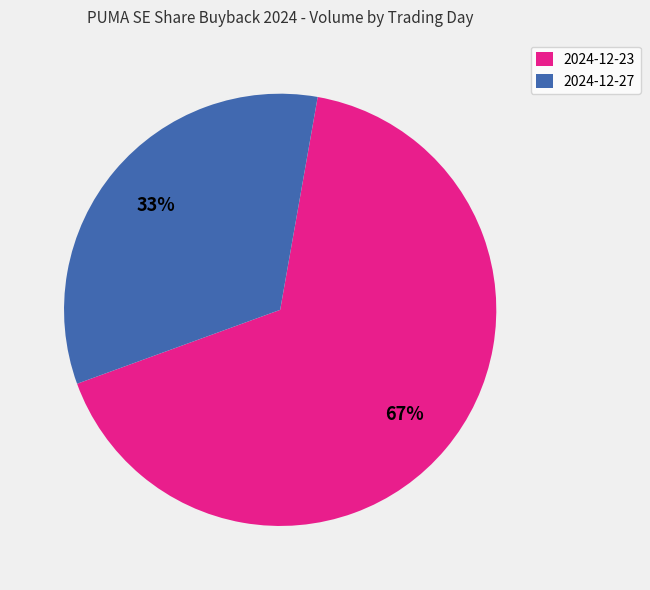

What is the ratio of the value at 2024-12-23 to the value at 2024-12-27?

2.0